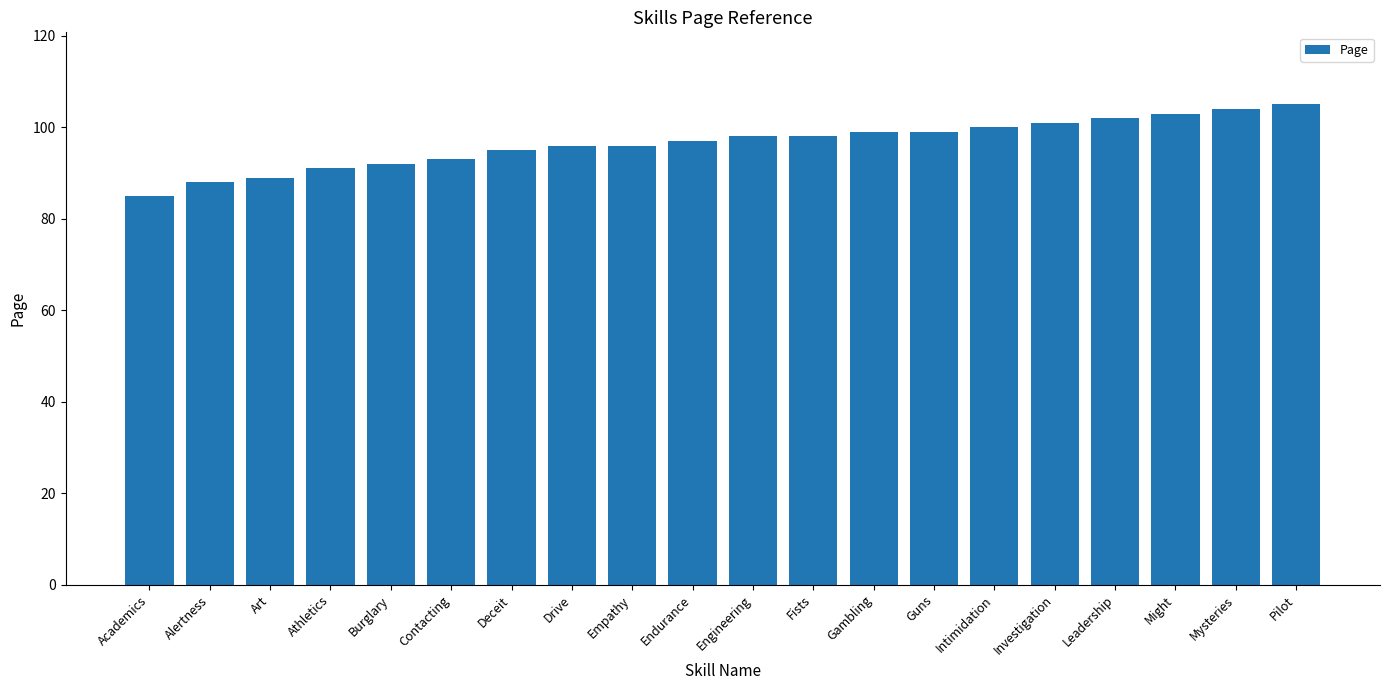

What is the value of the 10th bar from the left?

97